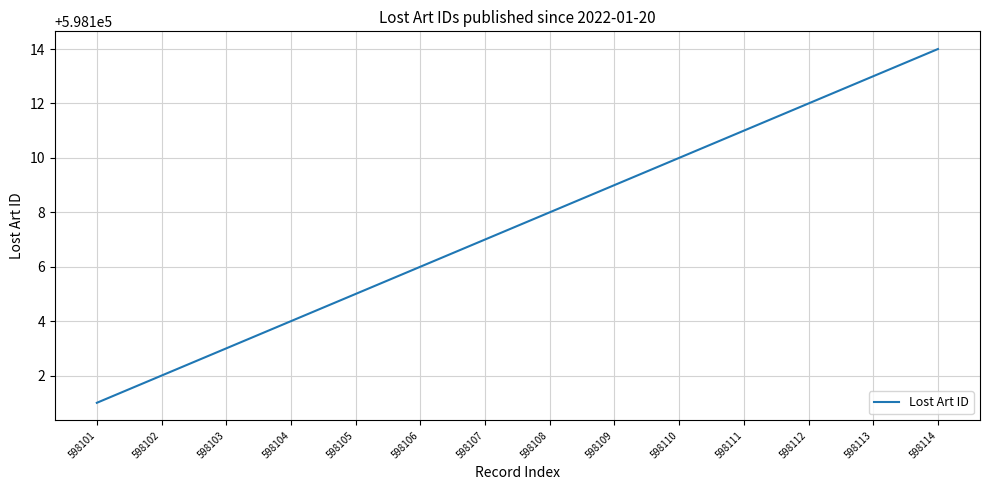

What is the sum of the values at 598114 and 598109?

1196223